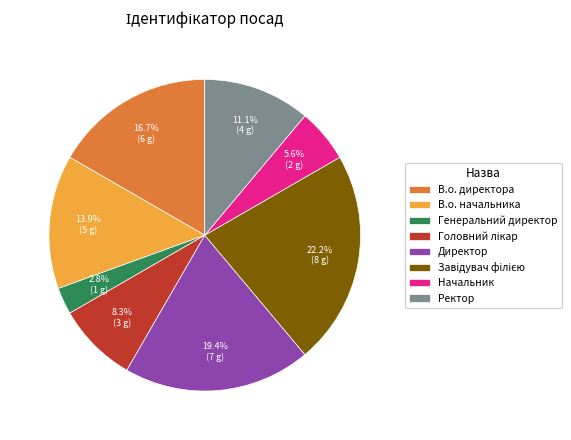

Which slice is the smallest?

Генеральний директор